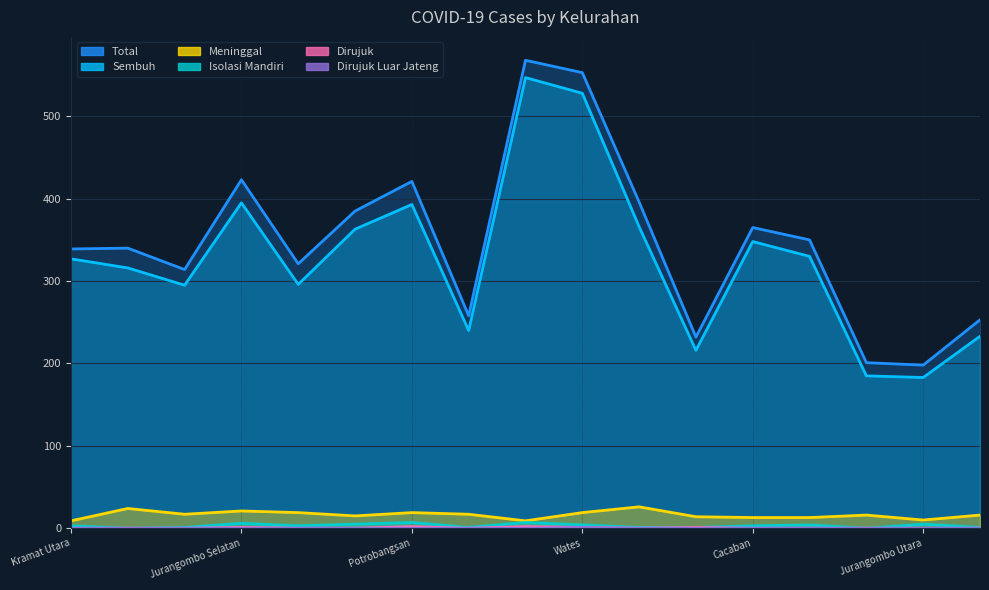

What is the maximum value for Meninggal?

26